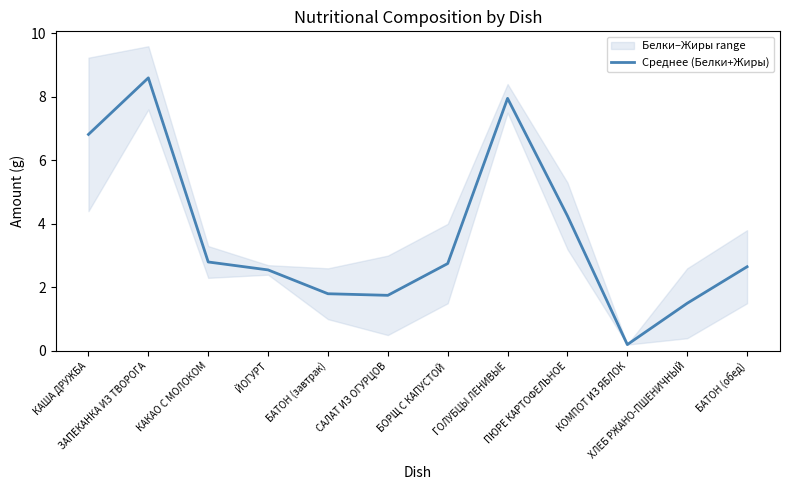

The chart shows a value of 2.5 at ЙОГУРТ. True or false?

True